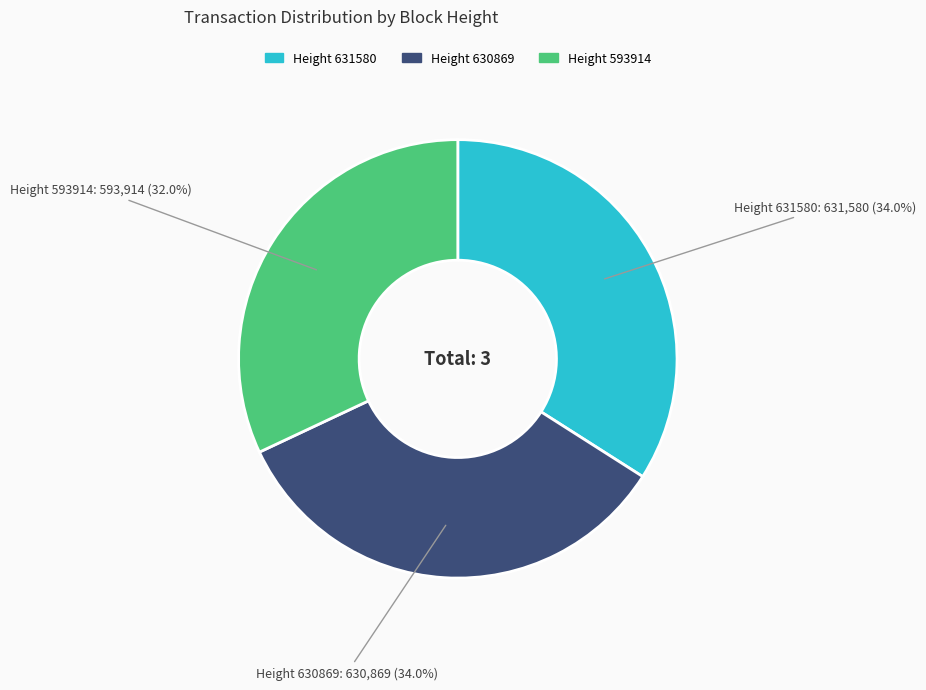

Approximately how many times larger is the value at Height 631580 compared to Height 630869?

1.0